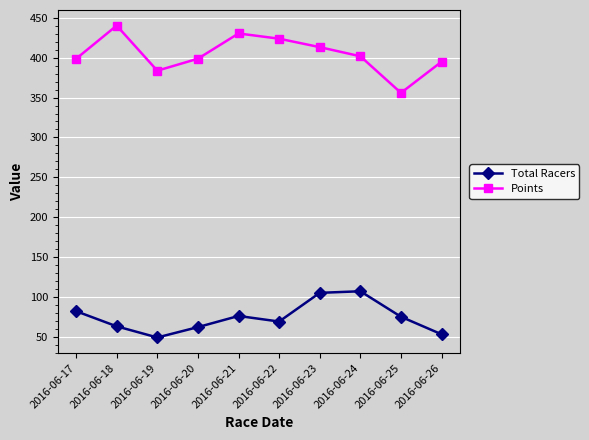

True or false: Points and Total Racers intersect in this chart.

False